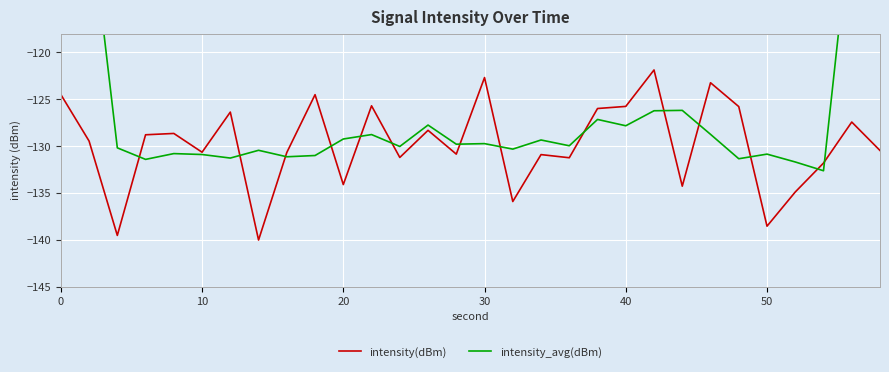

In intensity_avg(dBm), how many points are higher than both neighbors (excluding endpoints)?

9